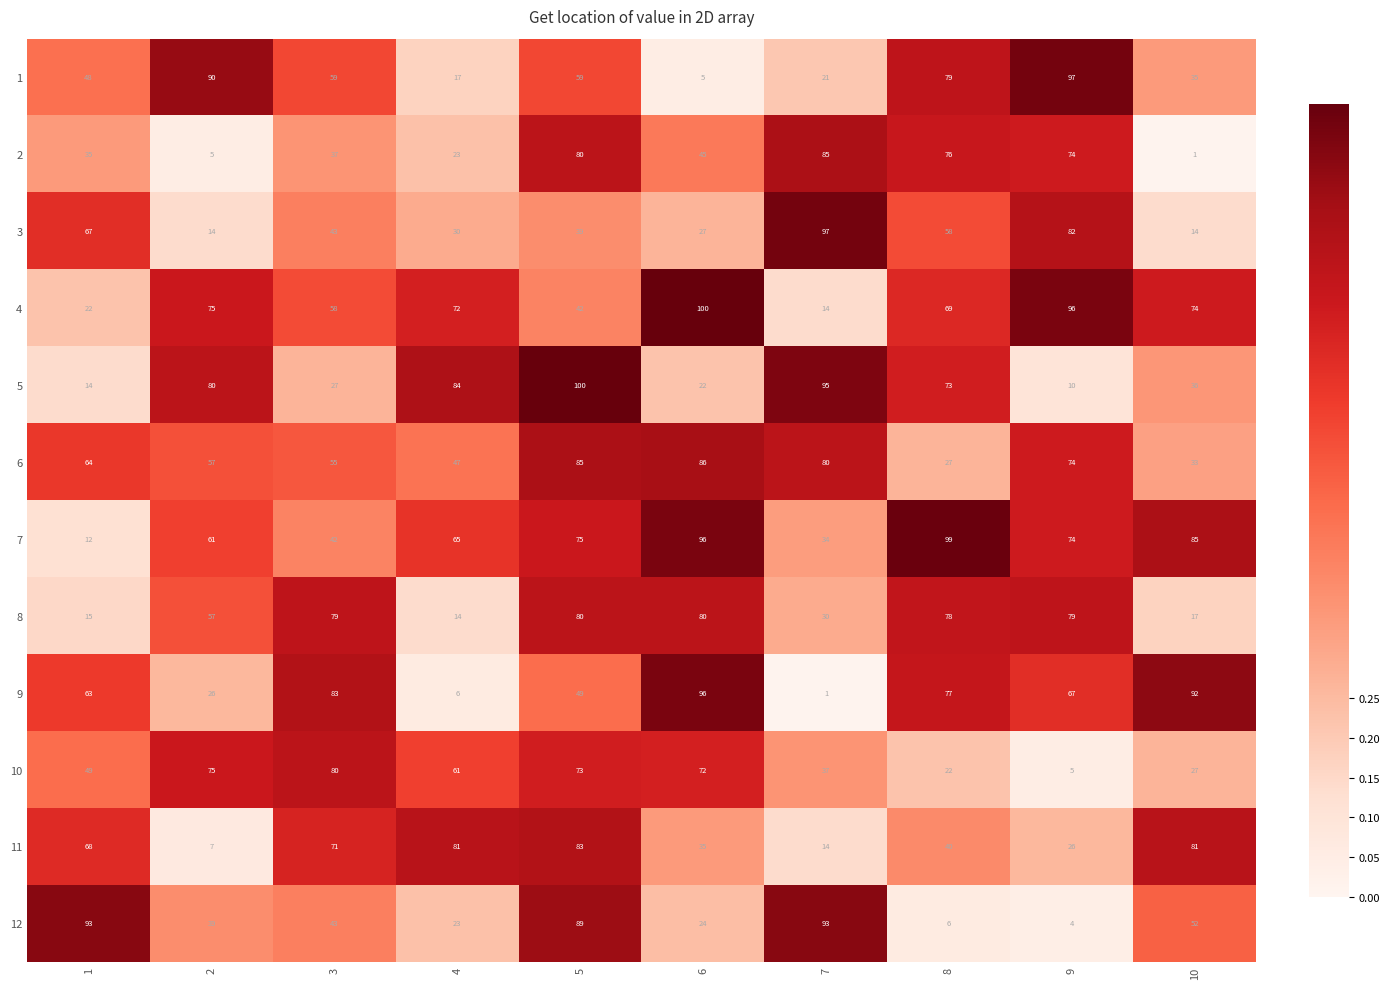

Read the 11 value at 2, to the nearest 5.

5